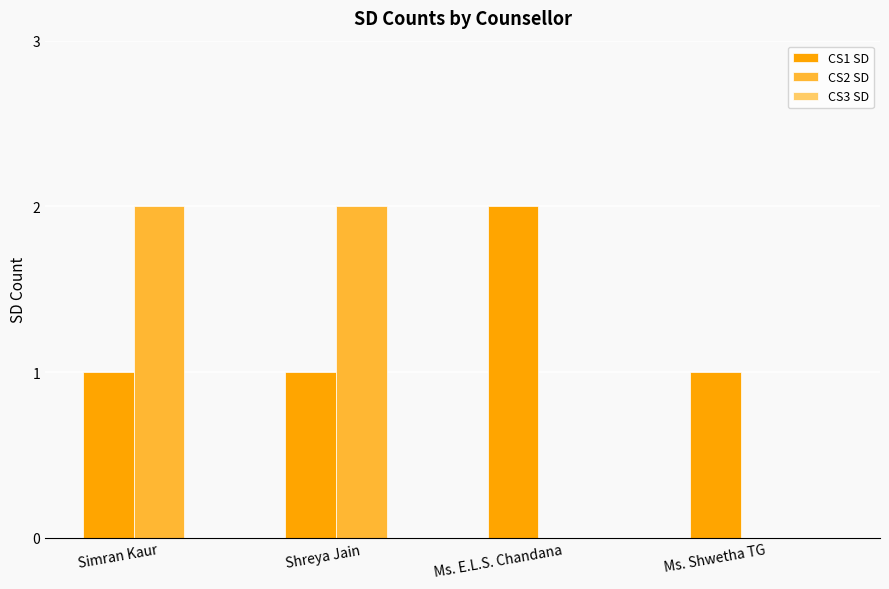

The value of CS2 SD at Ms. E.L.S. Chandana is 0. True or false?

True